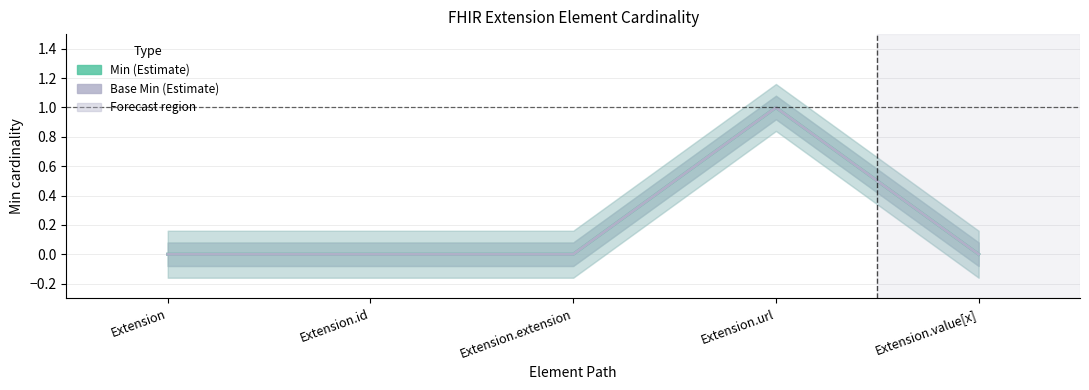

True or false: Base Min and Min intersect in this chart.

False